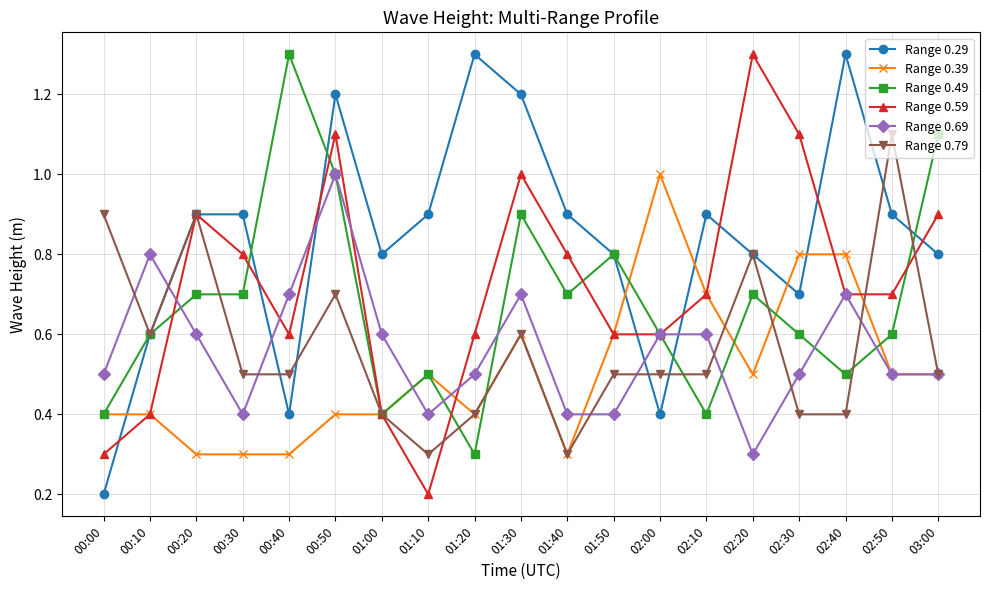

True or false: Range 0.39 and Range 0.29 cross at least once.

True